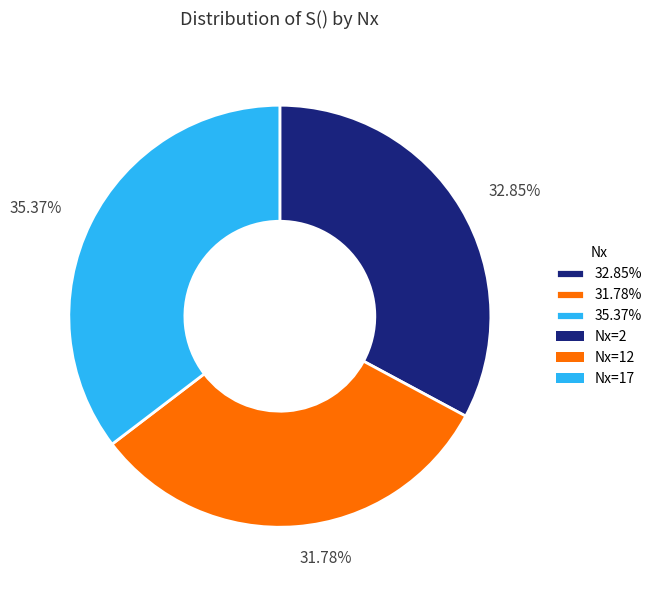

Is there any slice that represents more than half of the pie?

No